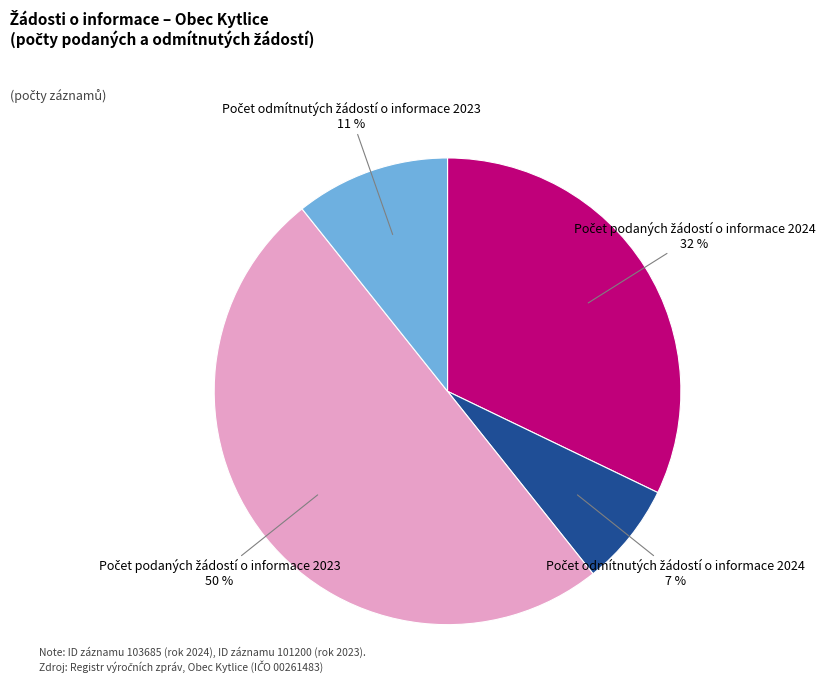

Count the number of slices in the pie.

4